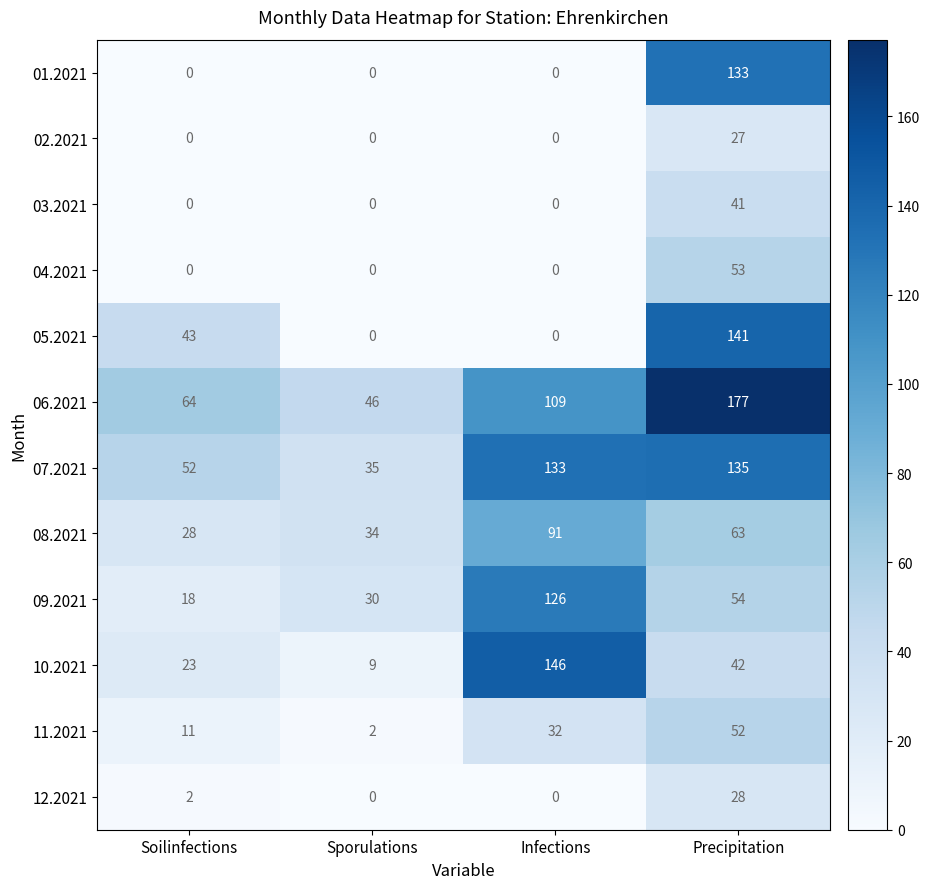

How many series are shown in this chart?

12